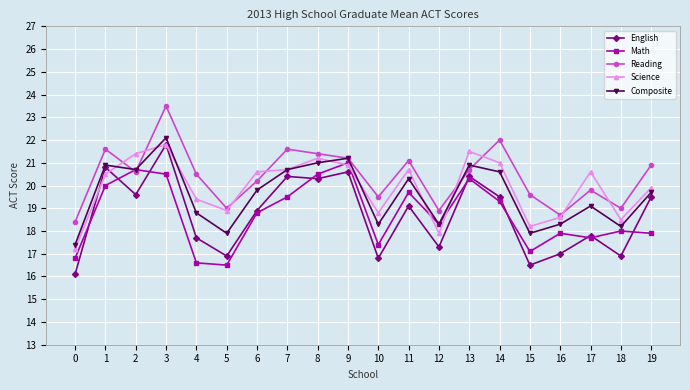

Is it true that Composite equals 20.9 at 13?

True